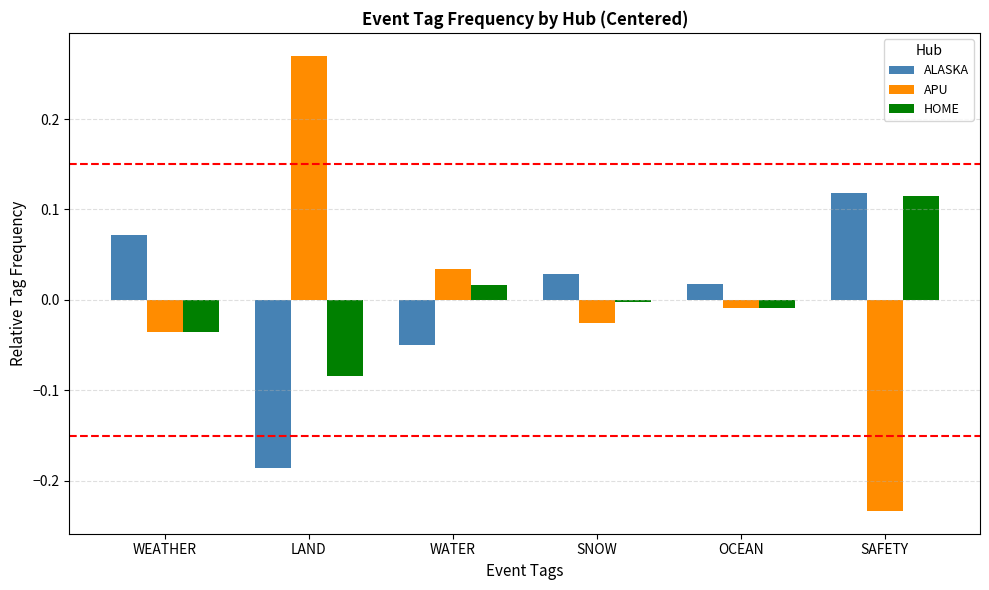

Is the value of HOME at WEATHER greater than the value of ALASKA at LAND?

Yes